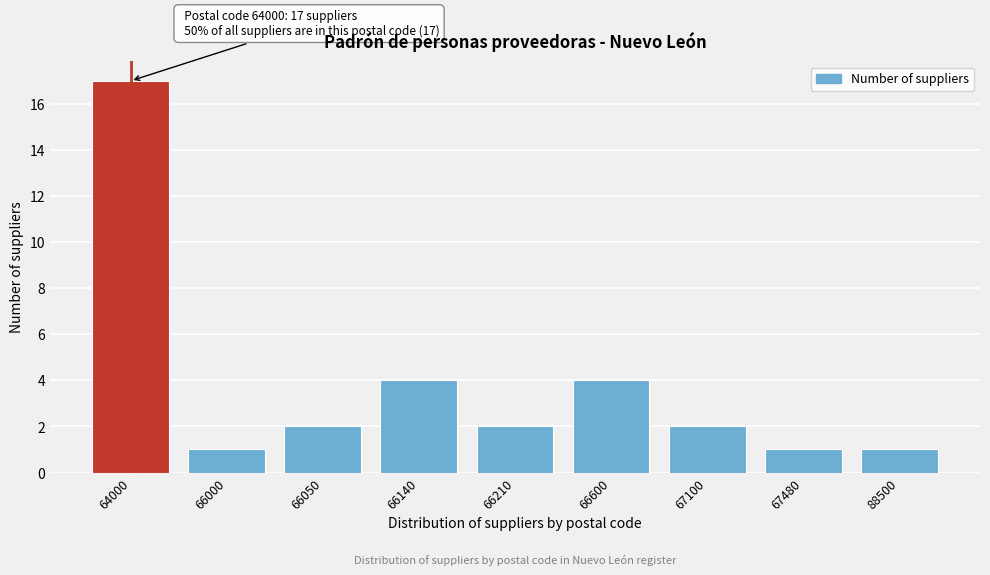

Reading left to right, list all the values displayed in this chart.

17	1	2	4	2	4	2	1	1